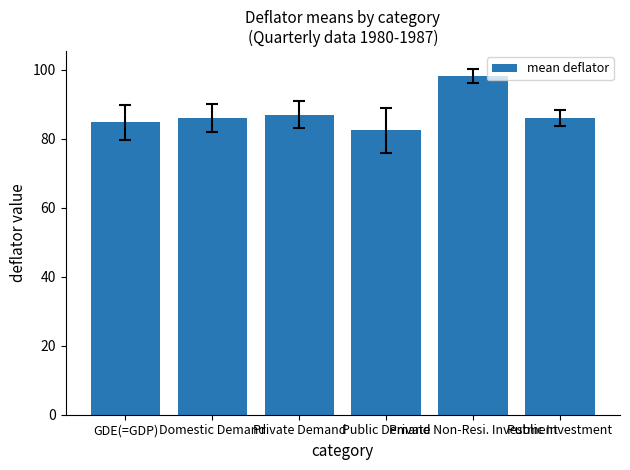

At which label is the value closest to 90?

Private Demand